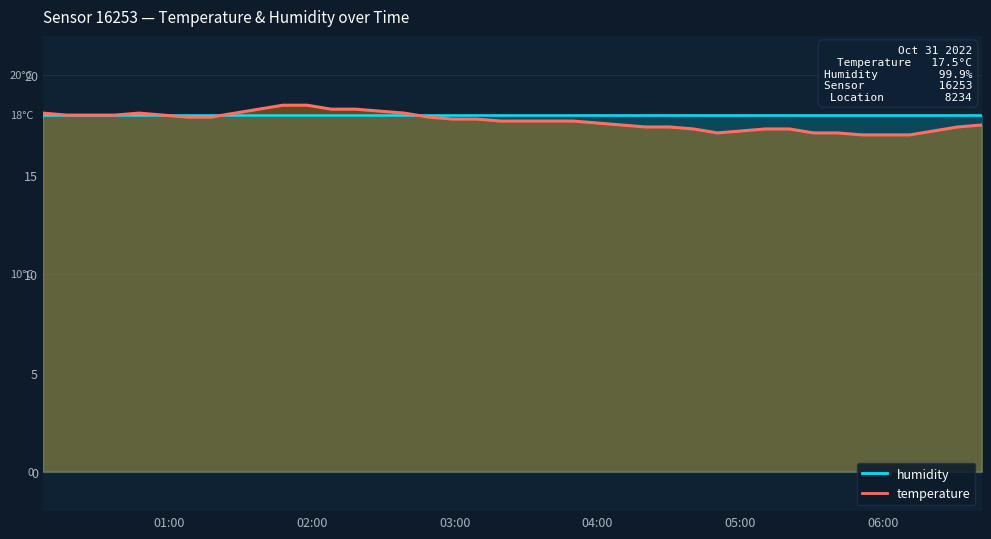

Does the chart have visible grid lines?

No